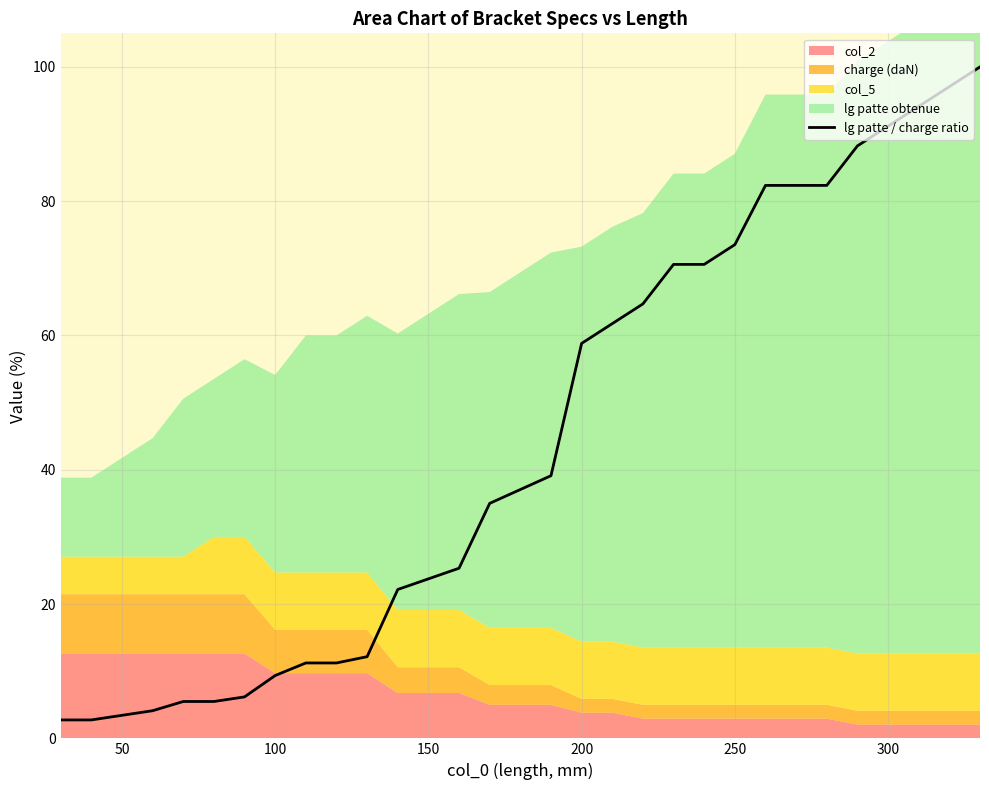

What is the minimum value for lg patte / charge ratio?

2.7